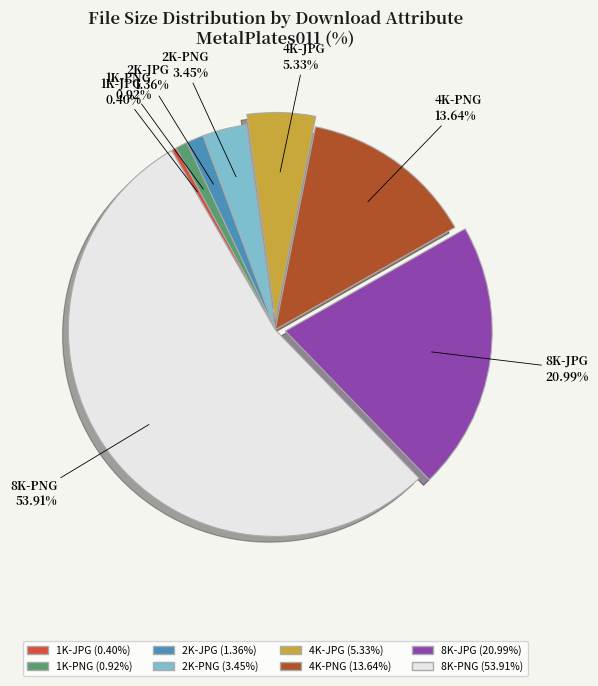

Which category accounts for the majority?

8K-PNG